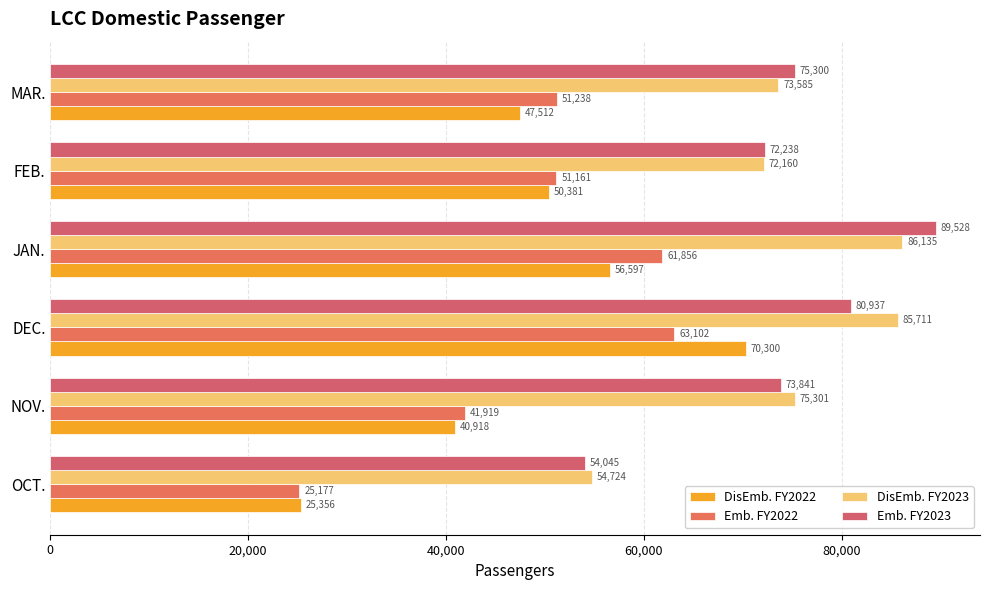

Which series has the widest spread of values?

DisEmb. FY2022